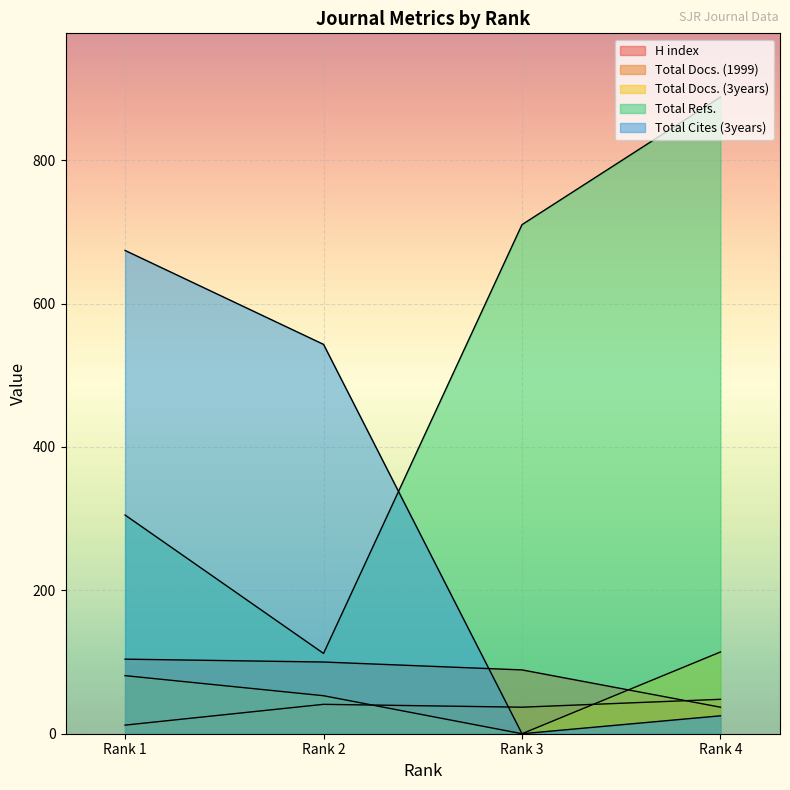

Does the chart display data point markers on the line(s)?

No